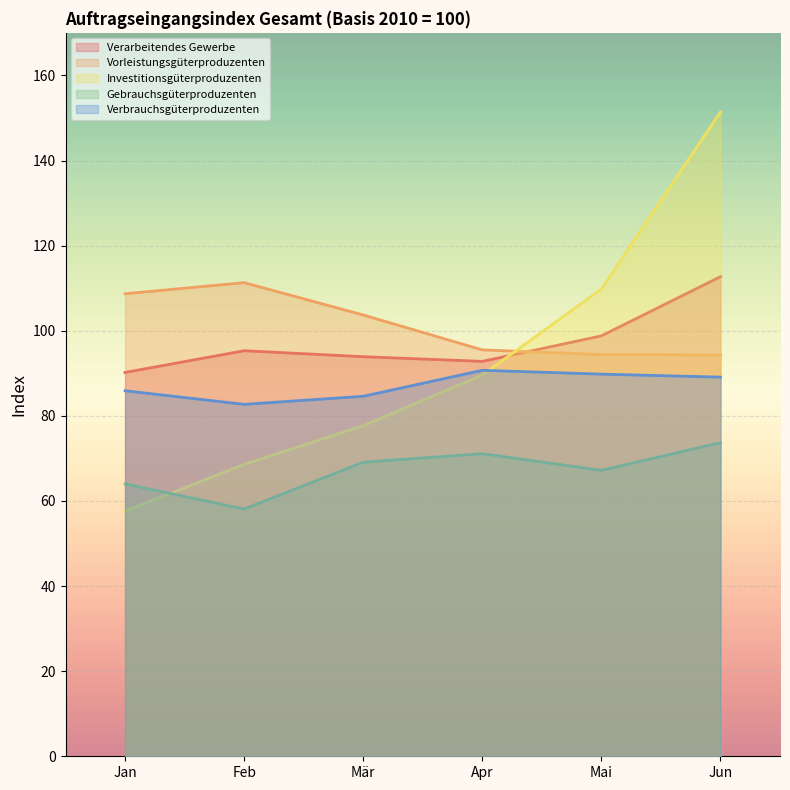

Count the number of categories in the chart.

6